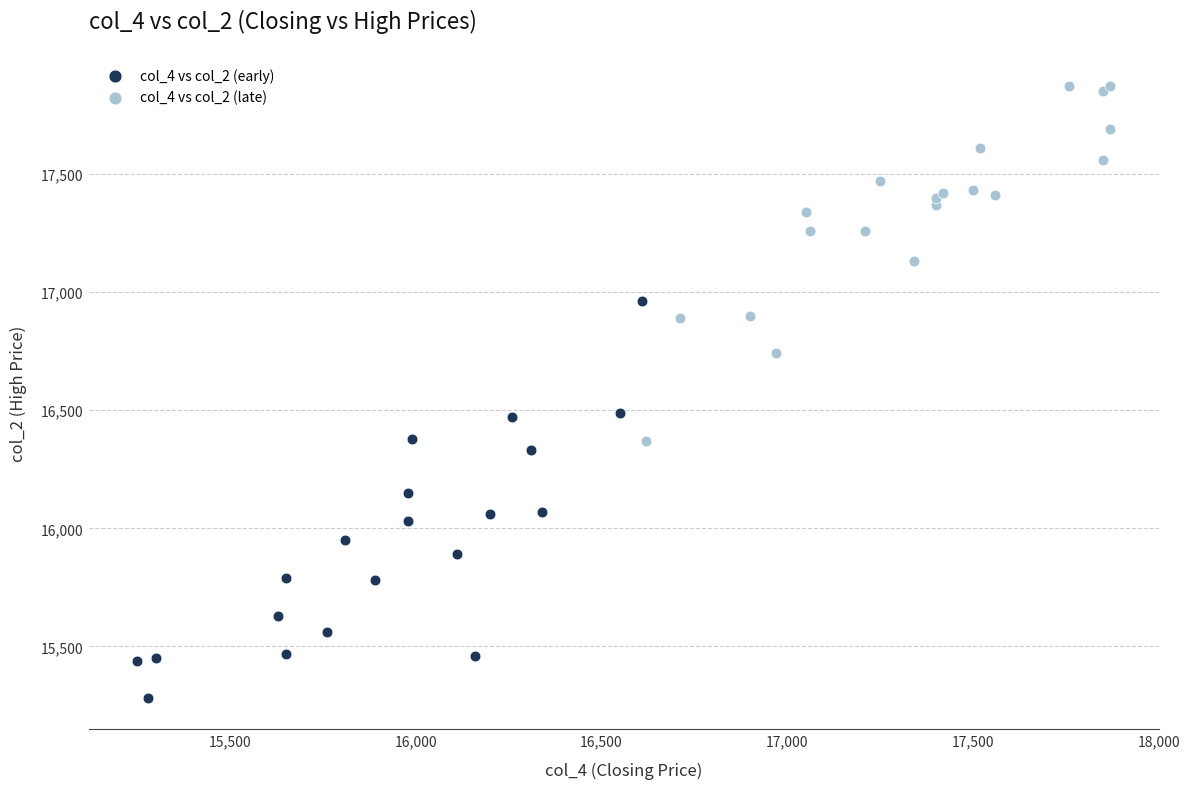

What are all the series names shown in the legend?

col_4 vs col_2 (early), col_4 vs col_2 (late)